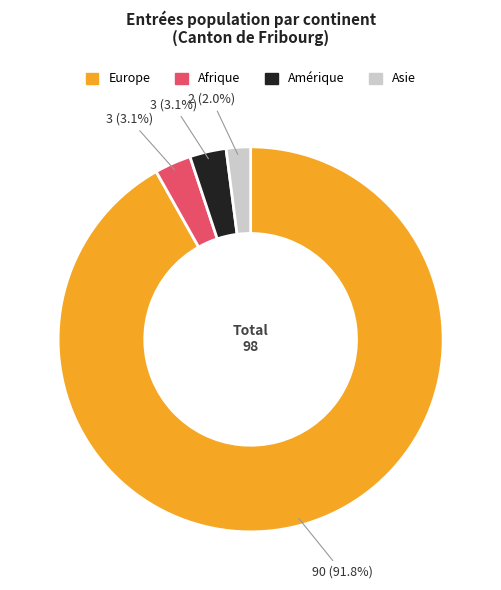

Is there any slice that represents more than half of the pie?

Yes